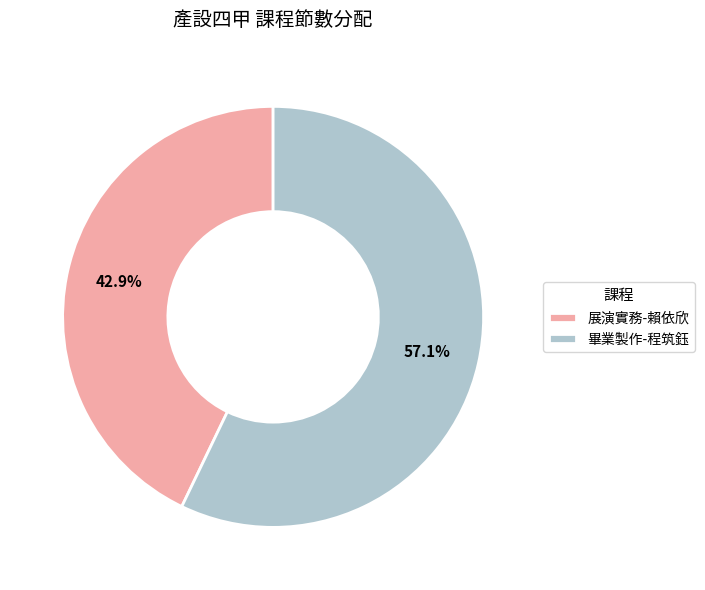

Which slice is the smallest?

展演實務-賴依欣